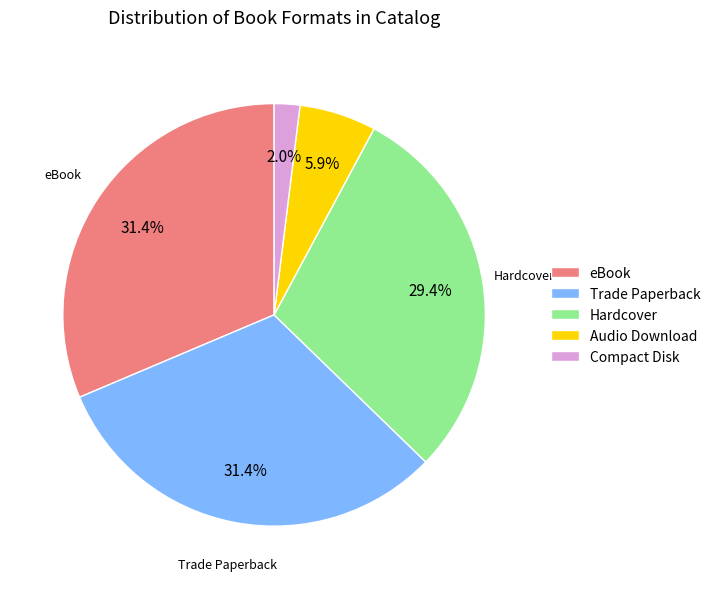

To the nearest percent, what portion does Compact Disk represent?

2%